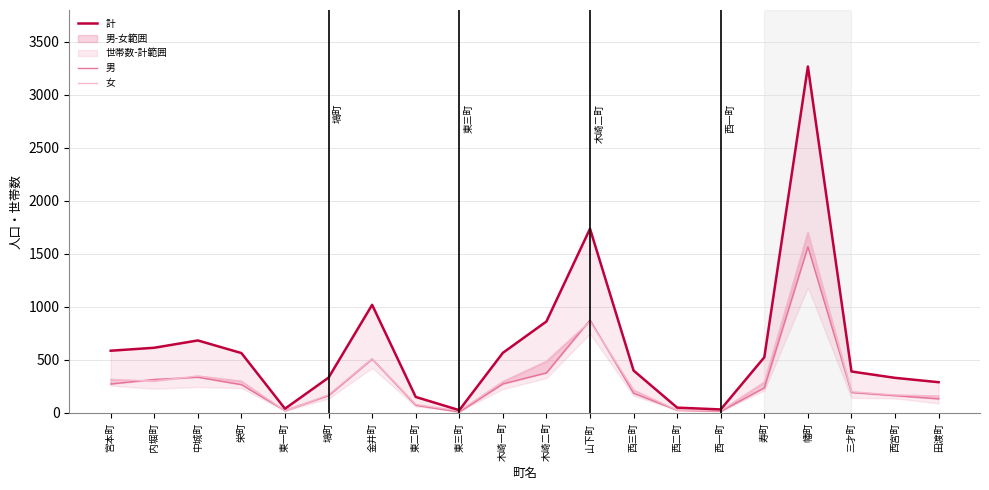

The 女 series shows 84 at 田渡町. True or false?

False